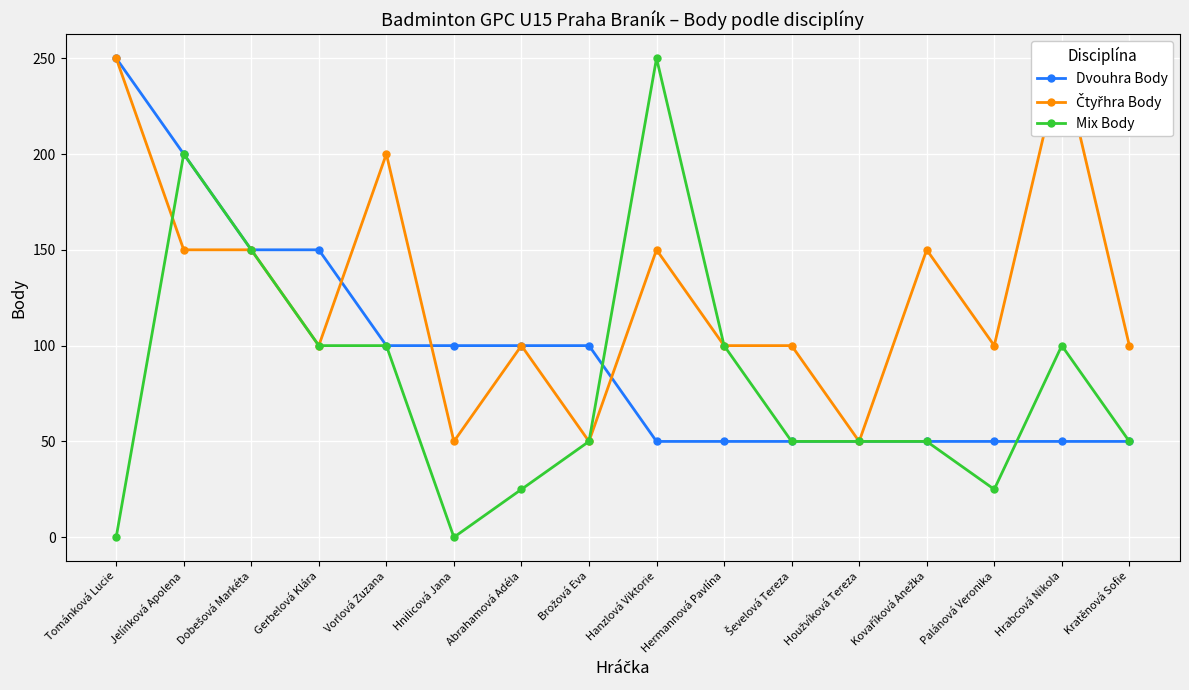

Is this an area chart (filled region under the line)?

No